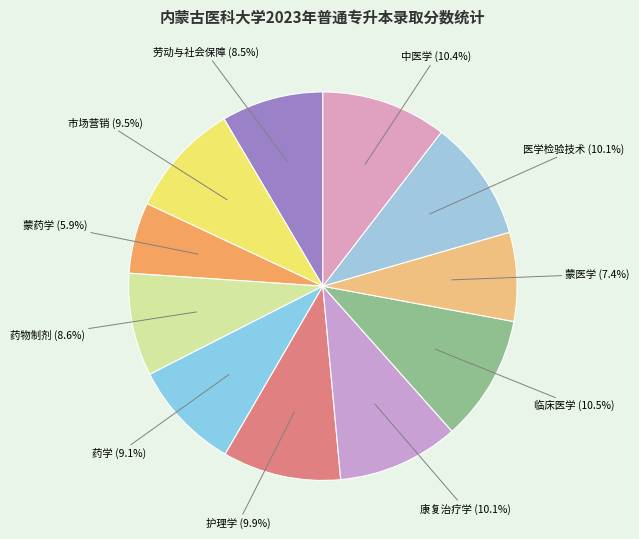

How many slices are in this pie chart?

11